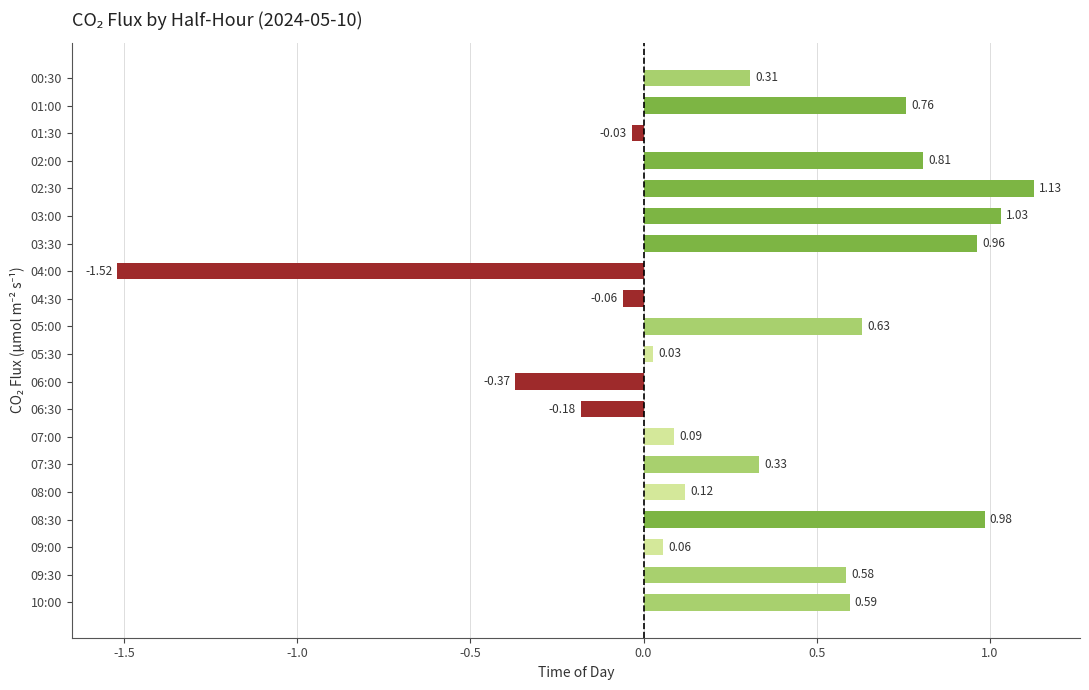

List the labels in order of value, largest first.

02:30, 03:00, 08:30, 03:30, 02:00, 01:00, 05:00, 10:00, 09:30, 07:30, 00:30, 08:00, 07:00, 09:00, 05:30, 01:30, 04:30, 06:30, 06:00, 04:00